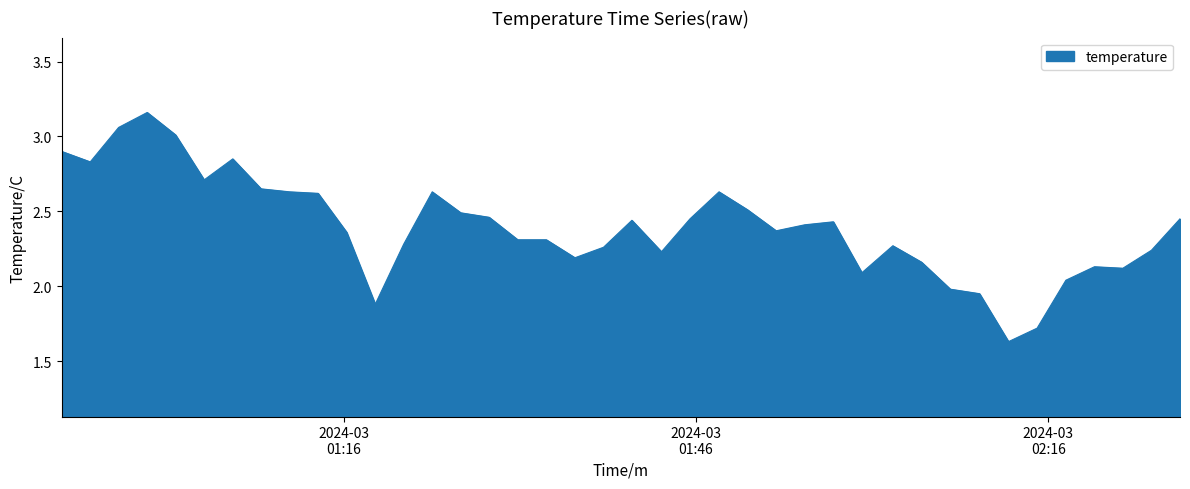

What is the difference between the maximum and minimum values?

1.5